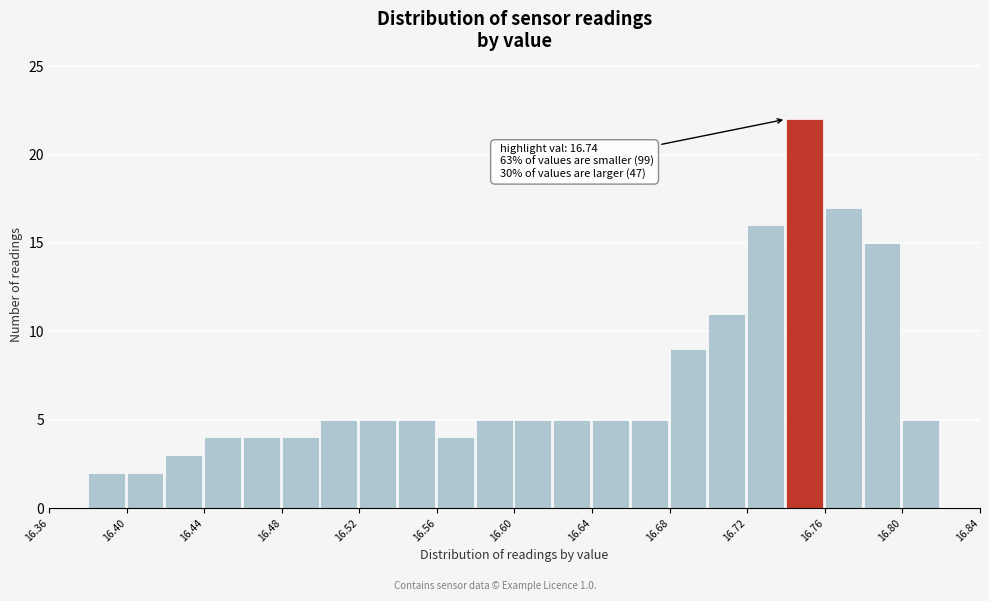

Over which range of the x-axis is the bar tallest?

16.74 to 16.76